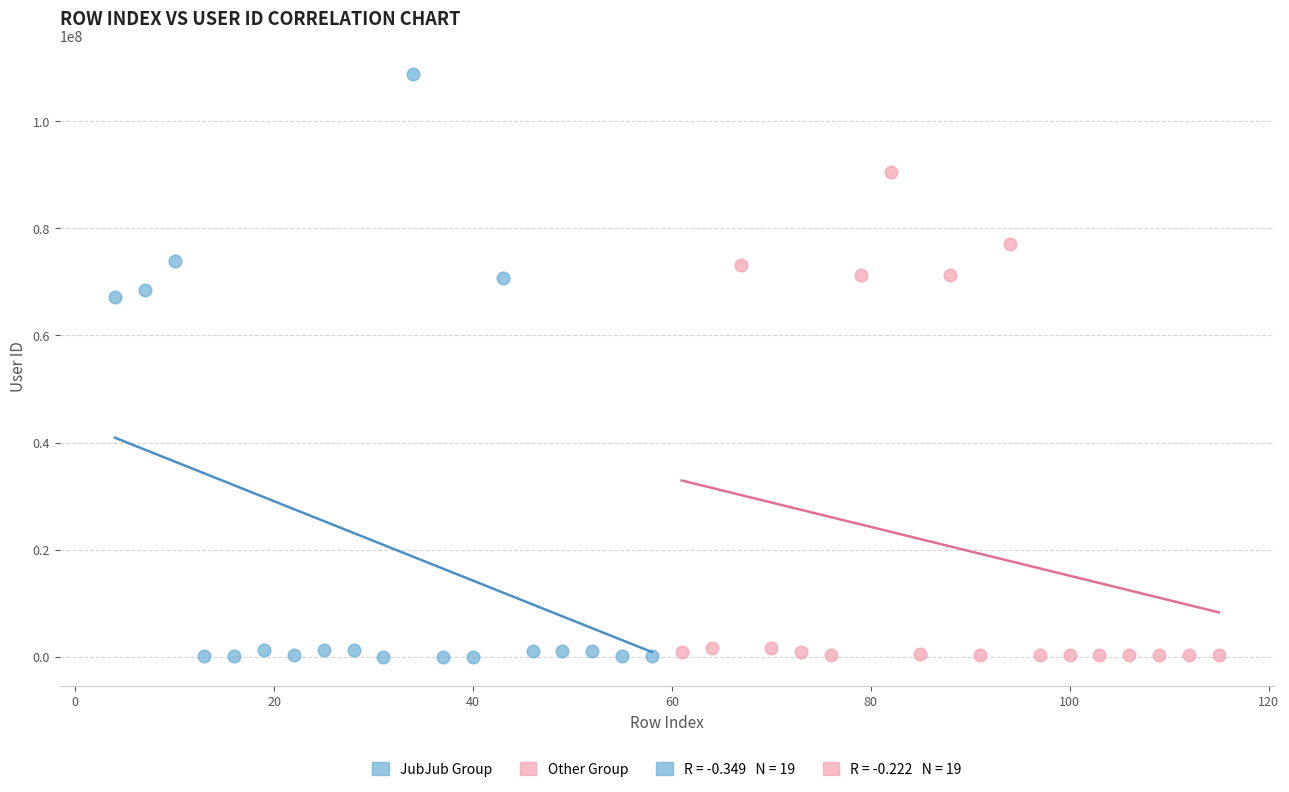

Which series has the widest spread of Y values?

JubJub Group